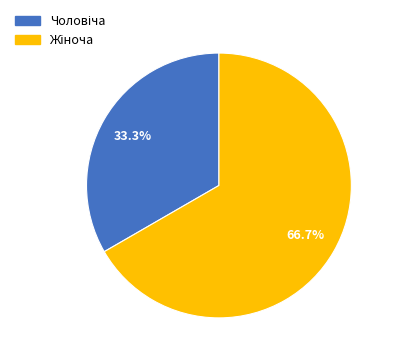

Does any single category account for the majority?

Yes